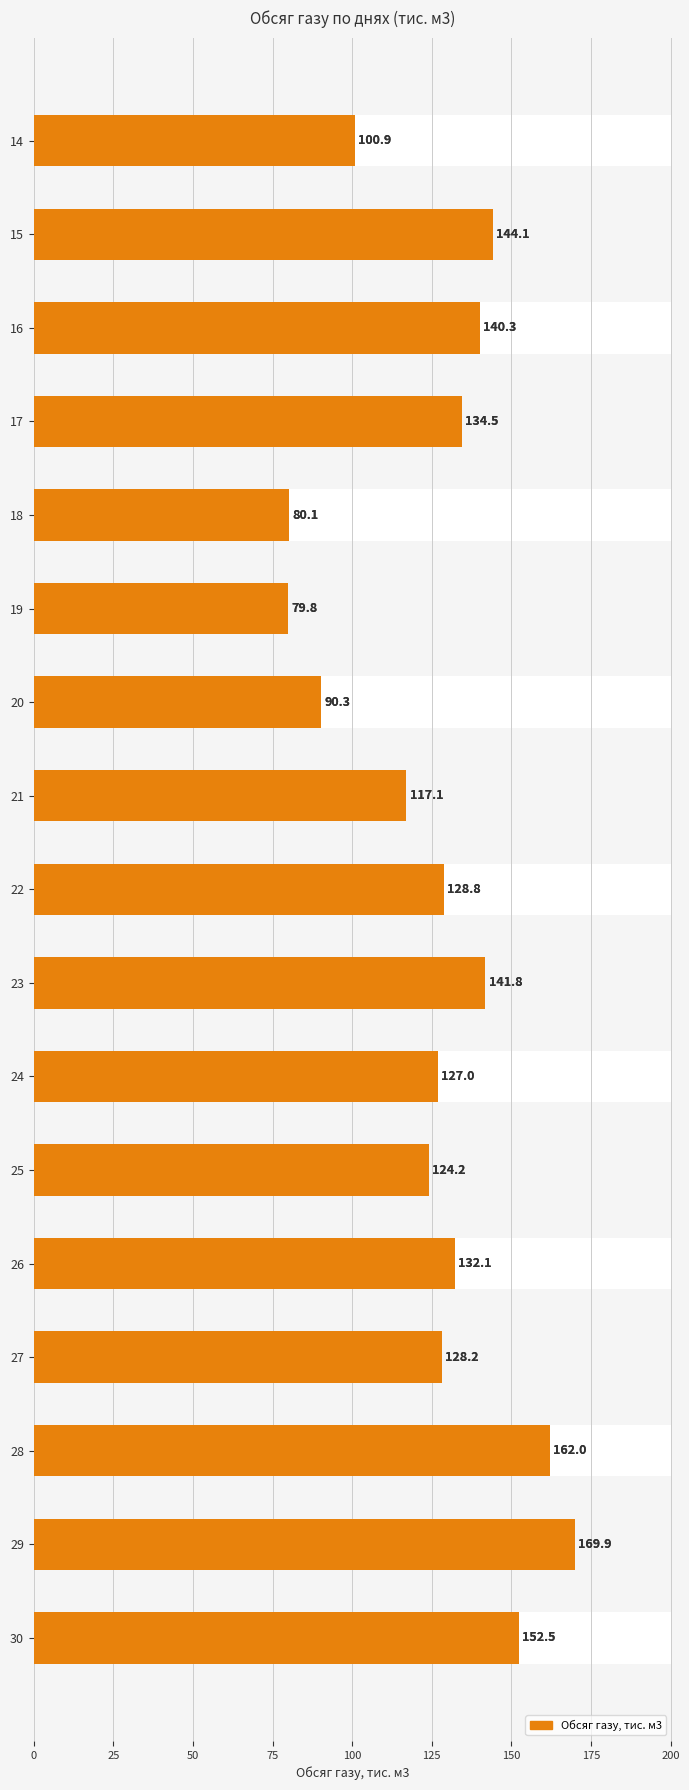

Does the chart contain stacked bars?

No